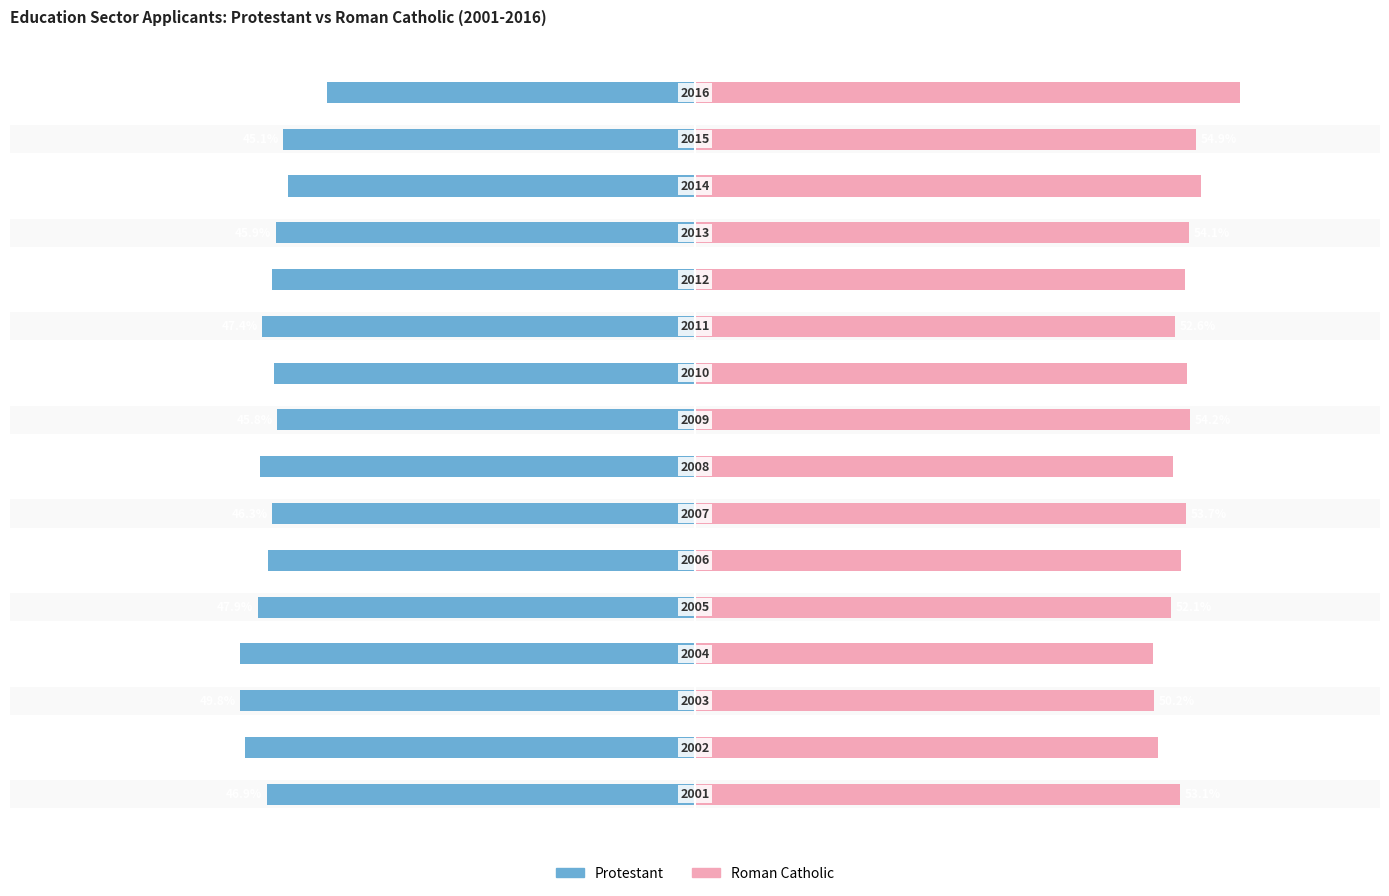

The Roman Catholic series shows 0.8 at 7. True or false?

False